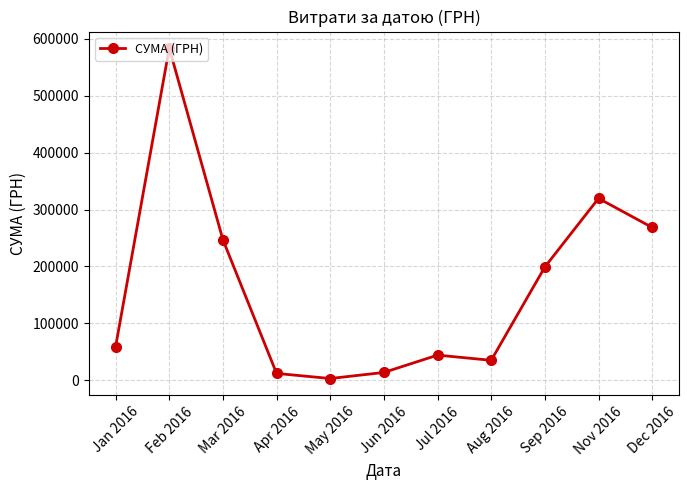

Which label corresponds to the largest value in the chart?

Feb 2016